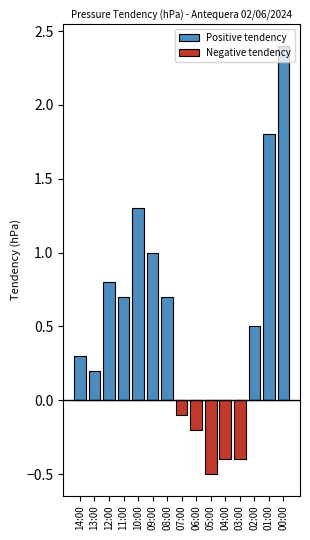

Count the number of categories in the chart.

15